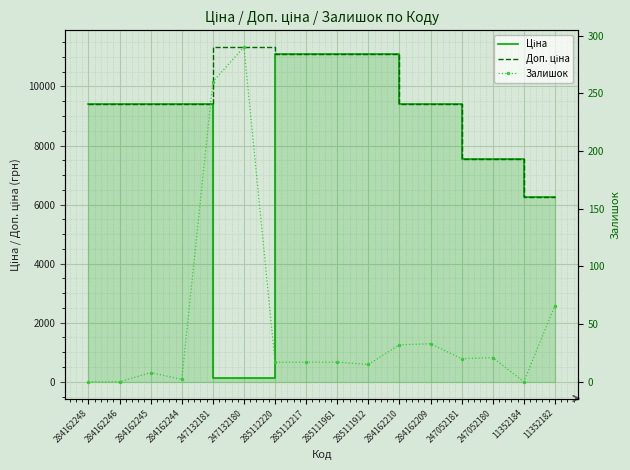

What is the average value of the Ціна series?

8050.5